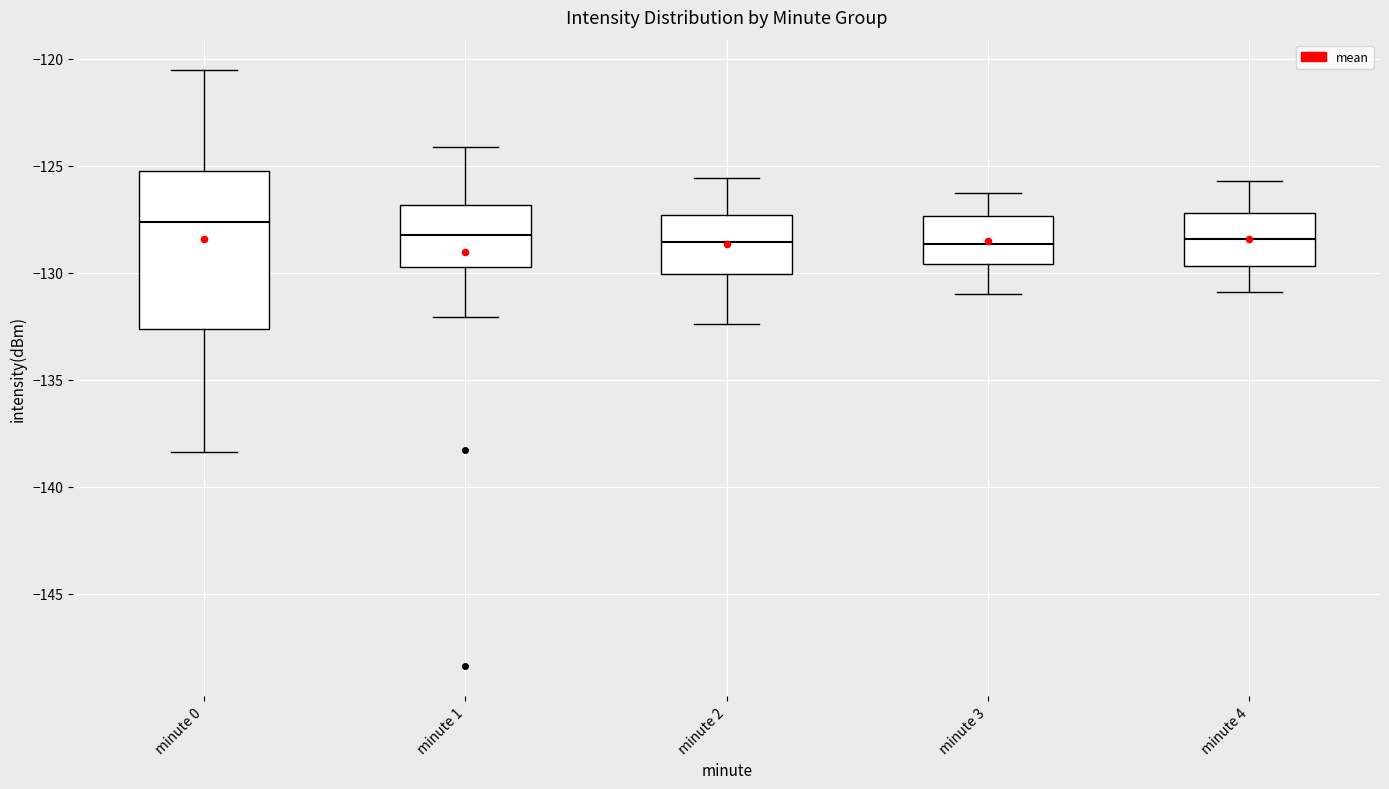

Comparing the boxes themselves (not the whiskers), which one is the tallest?

minute 0